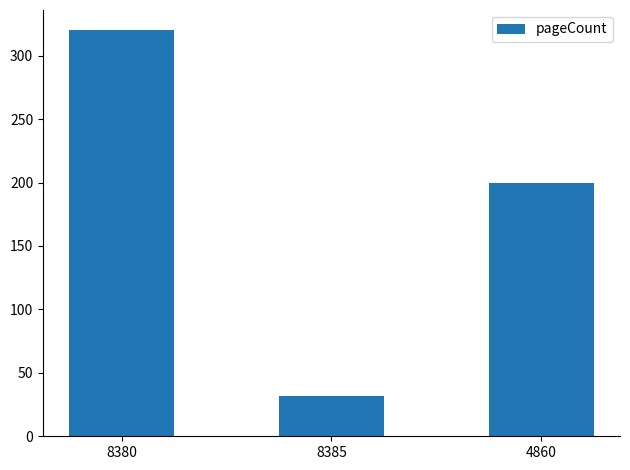

What is the value of the 1st bar from the left?

320